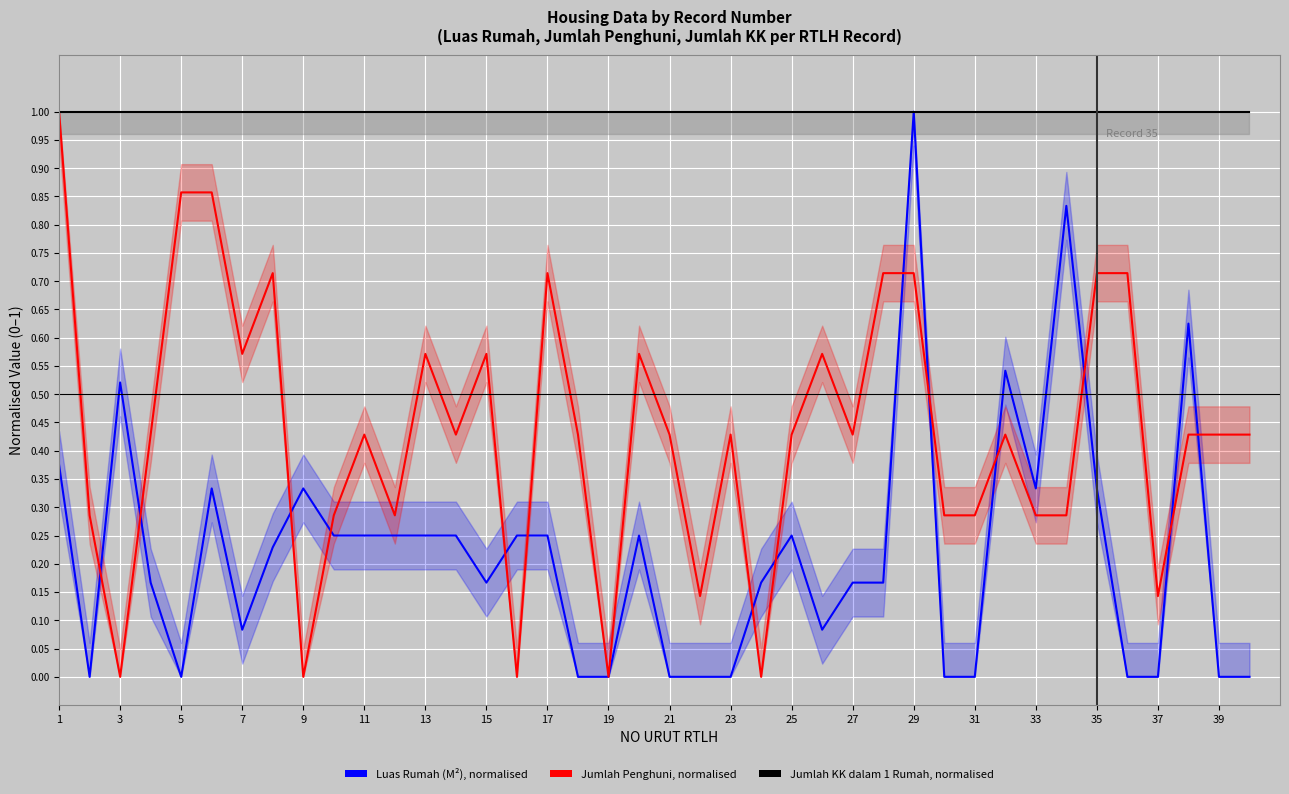

Reading left to right, what are all the values shown in this chart?

Luas Rumah (M²), normalised: 0.4	0.0	0.5	0.2	0.0	0.3	0.1	0.2	0.3	0.2	0.2	0.2	0.2	0.2	0.2	0.2	0.2	0.0	0.0	0.2	0.0	0.0	0.0	0.2	0.2	0.1	0.2	0.2	1.0	0.0	0.0	0.5	0.3	0.8	0.3	0.0	0.0	0.6	0.0	0.0
Jumlah Penghuni, normalised: 1.0	0.3	0.0	0.4	0.9	0.9	0.6	0.7	0.0	0.3	0.4	0.3	0.6	0.4	0.6	0.0	0.7	0.4	0.0	0.6	0.4	0.1	0.4	0.0	0.4	0.6	0.4	0.7	0.7	0.3	0.3	0.4	0.3	0.3	0.7	0.7	0.1	0.4	0.4	0.4
Jumlah KK dalam 1 Rumah, normalised: 1.0	1.0	1.0	1.0	1.0	1.0	1.0	1.0	1.0	1.0	1.0	1.0	1.0	1.0	1.0	1.0	1.0	1.0	1.0	1.0	1.0	1.0	1.0	1.0	1.0	1.0	1.0	1.0	1.0	1.0	1.0	1.0	1.0	1.0	1.0	1.0	1.0	1.0	1.0	1.0